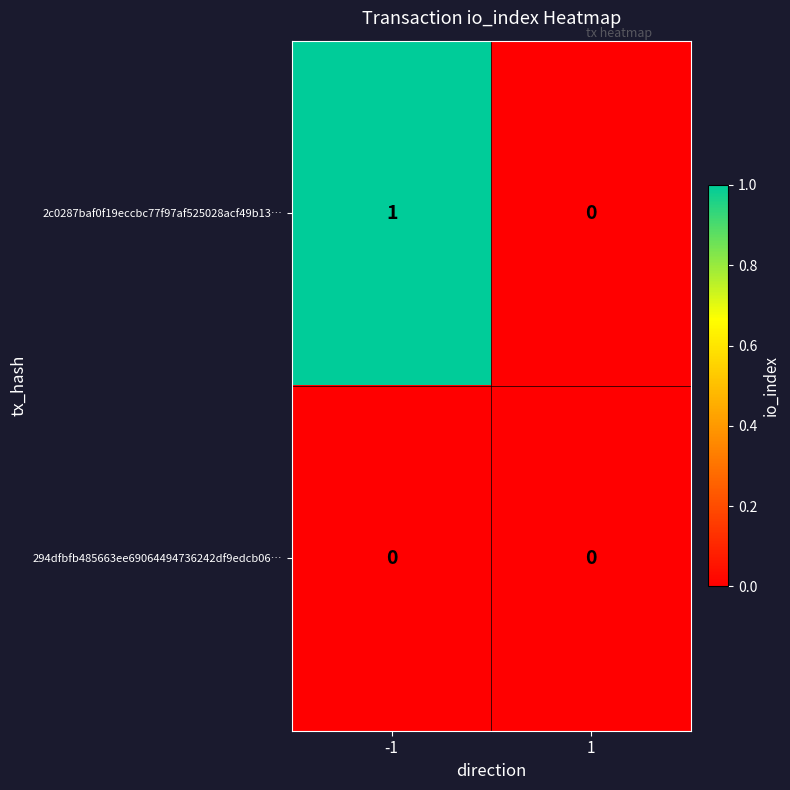

True or false: 2c0287baf0f19eccbc77f97af525028acf49b13… has a value of -1 at 1.

False